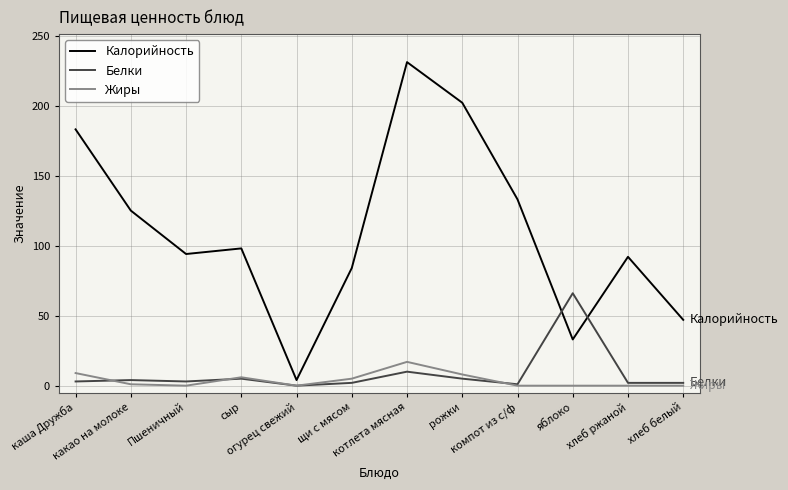

What is the difference between the maximum and second lowest values in the Жиры series?

17